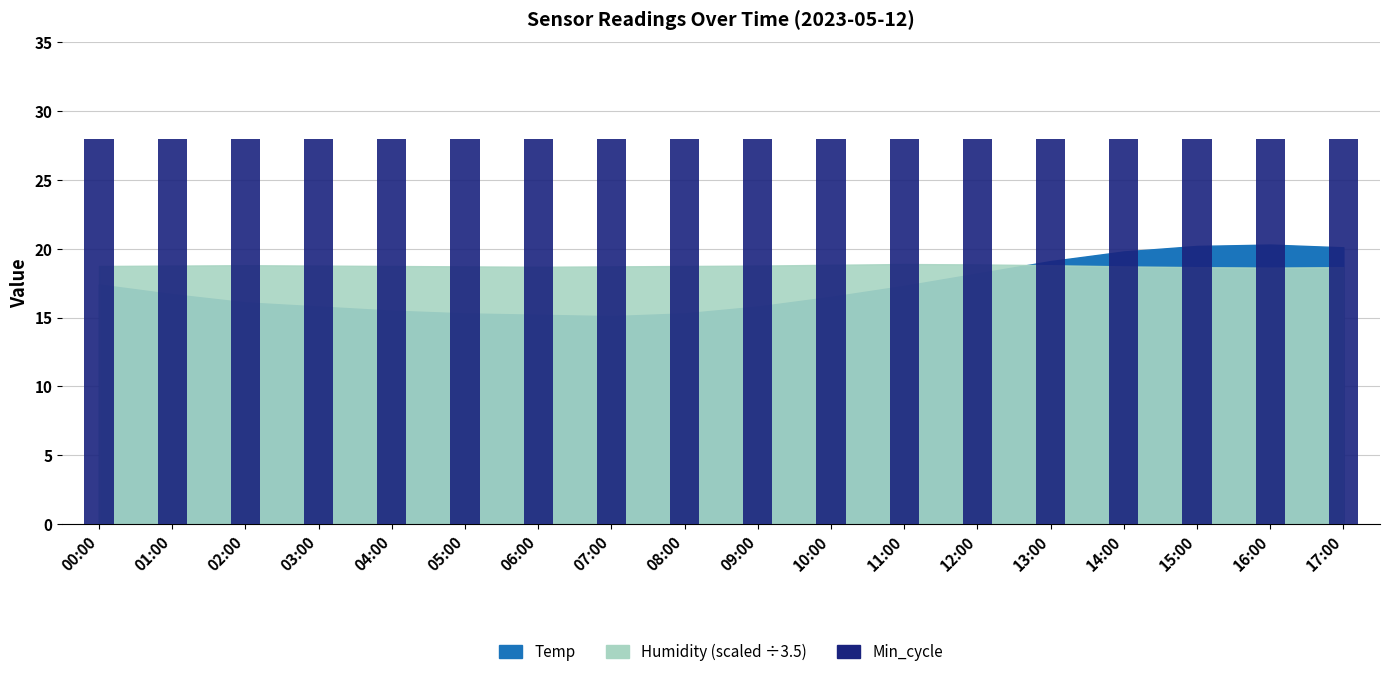

How many data points does each series have?

18